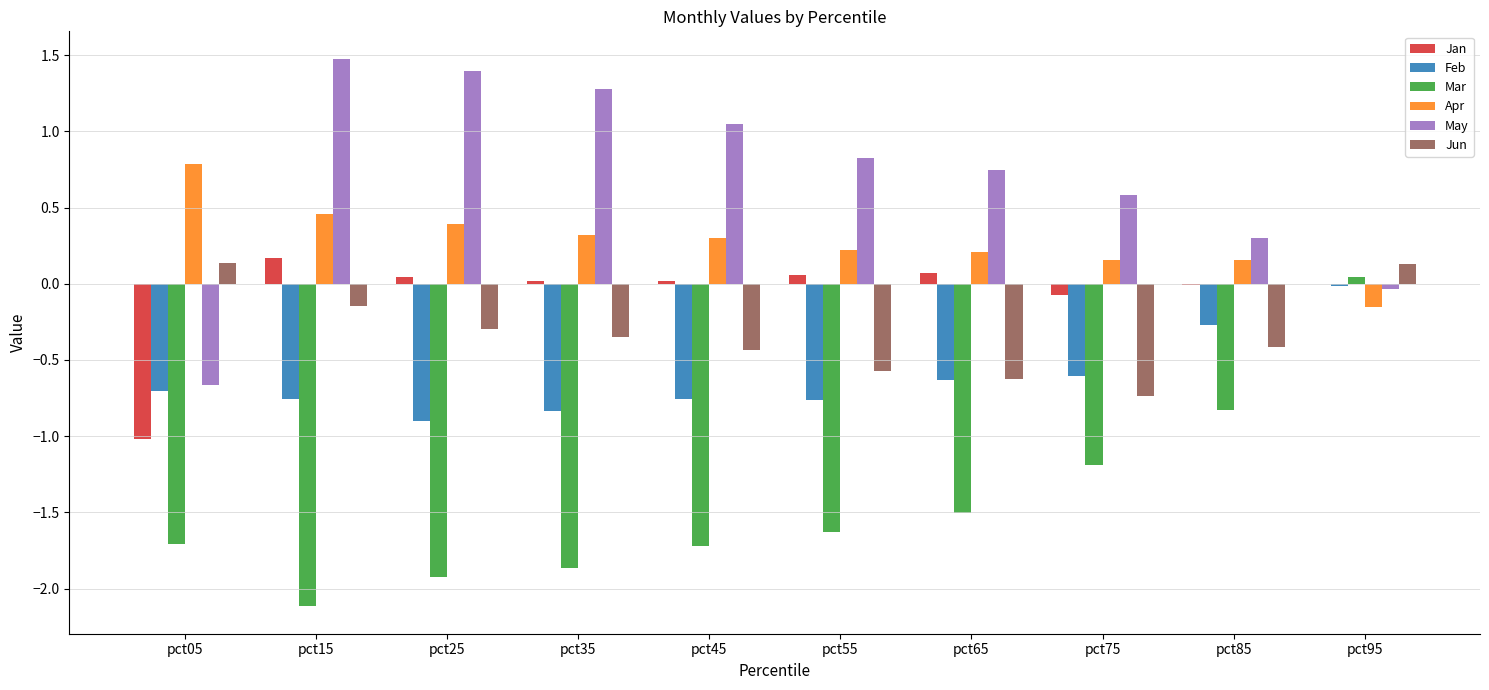

Is it true that Jun equals -0.2 at pct35?

False